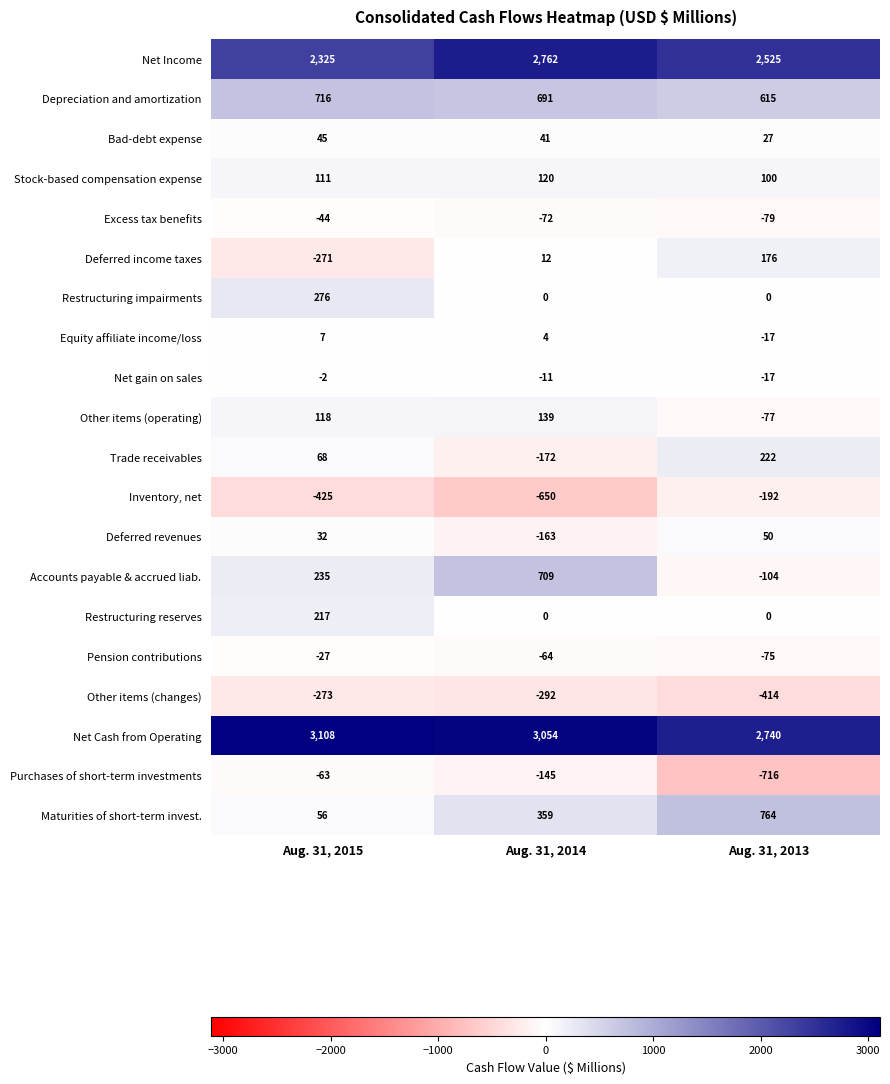

What is the total value across all series at Aug. 31, 2014?

6322